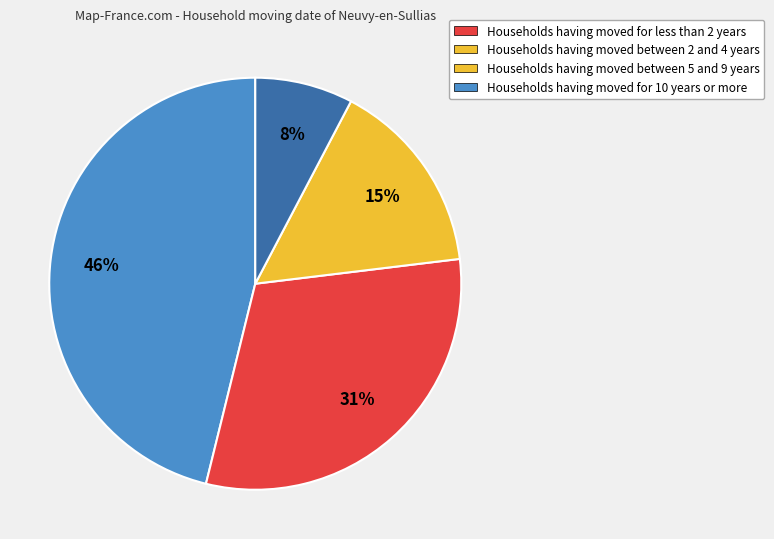

Is there any slice that represents more than half of the pie?

No